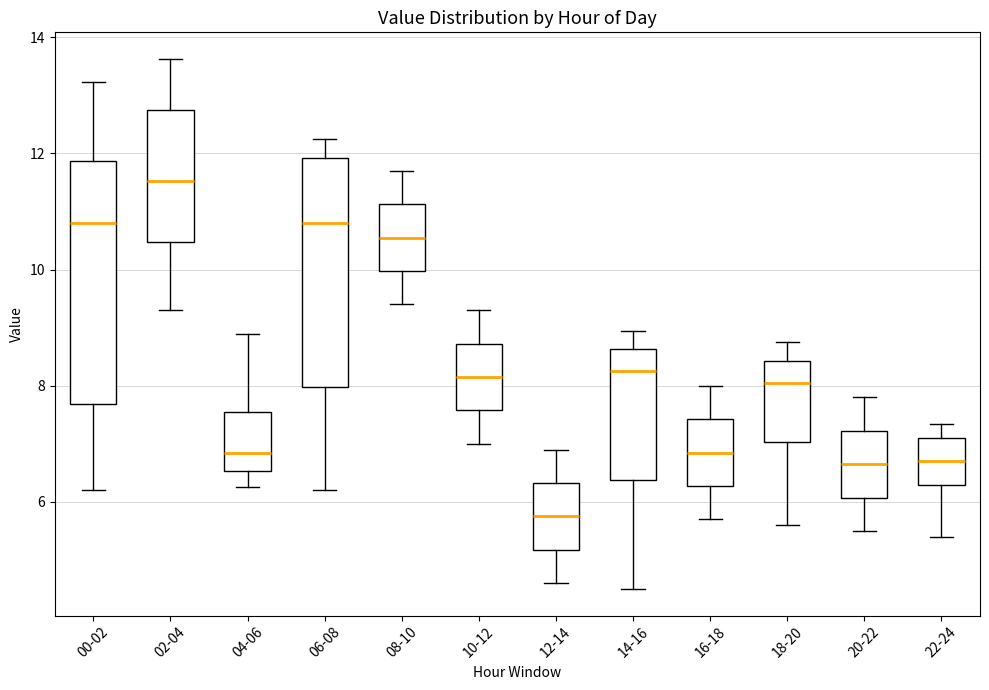

Reading left to right, transcribe this box plot: for each box, give where its median line is, the range the box spans, and where its two whiskers end, as read against the y-axis. The values are not printed on the chart, so give them approximately, as read against the axis.

00-02: median 10.8, box 7.6 to 11.8, whiskers 6.2 to 13.2
02-04: median 11.6, box 10.4 to 12.8, whiskers 9.4 to 13.6
04-06: median 6.8, box 6.6 to 7.6, whiskers 6.2 to 9.0
06-08: median 10.8, box 8.0 to 12.0, whiskers 6.2 to 12.2
08-10: median 10.6, box 10.0 to 11.2, whiskers 9.4 to 11.8
10-12: median 8.2, box 7.6 to 8.8, whiskers 7.0 to 9.4
12-14: median 5.8, box 5.2 to 6.4, whiskers 4.6 to 7.0
14-16: median 8.2, box 6.4 to 8.6, whiskers 4.6 to 9.0
16-18: median 6.8, box 6.2 to 7.4, whiskers 5.8 to 8.0
18-20: median 8.0, box 7.0 to 8.4, whiskers 5.6 to 8.8
20-22: median 6.6, box 6.0 to 7.2, whiskers 5.6 to 7.8
22-24: median 6.8, box 6.4 to 7.2, whiskers 5.4 to 7.4